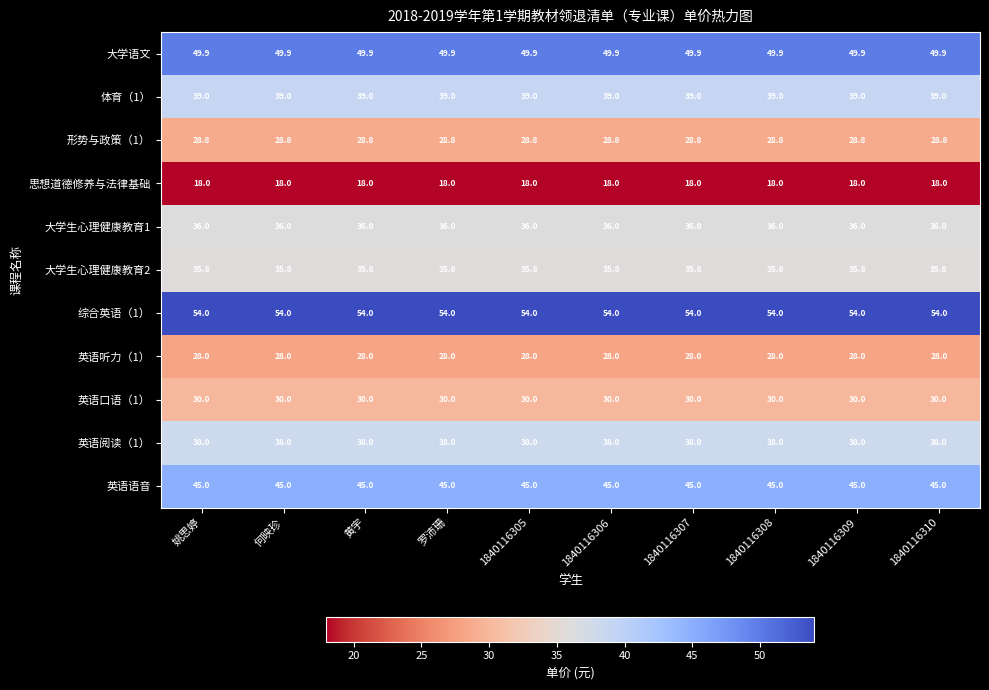

What is the total value across all series at 1840116307?

402.5